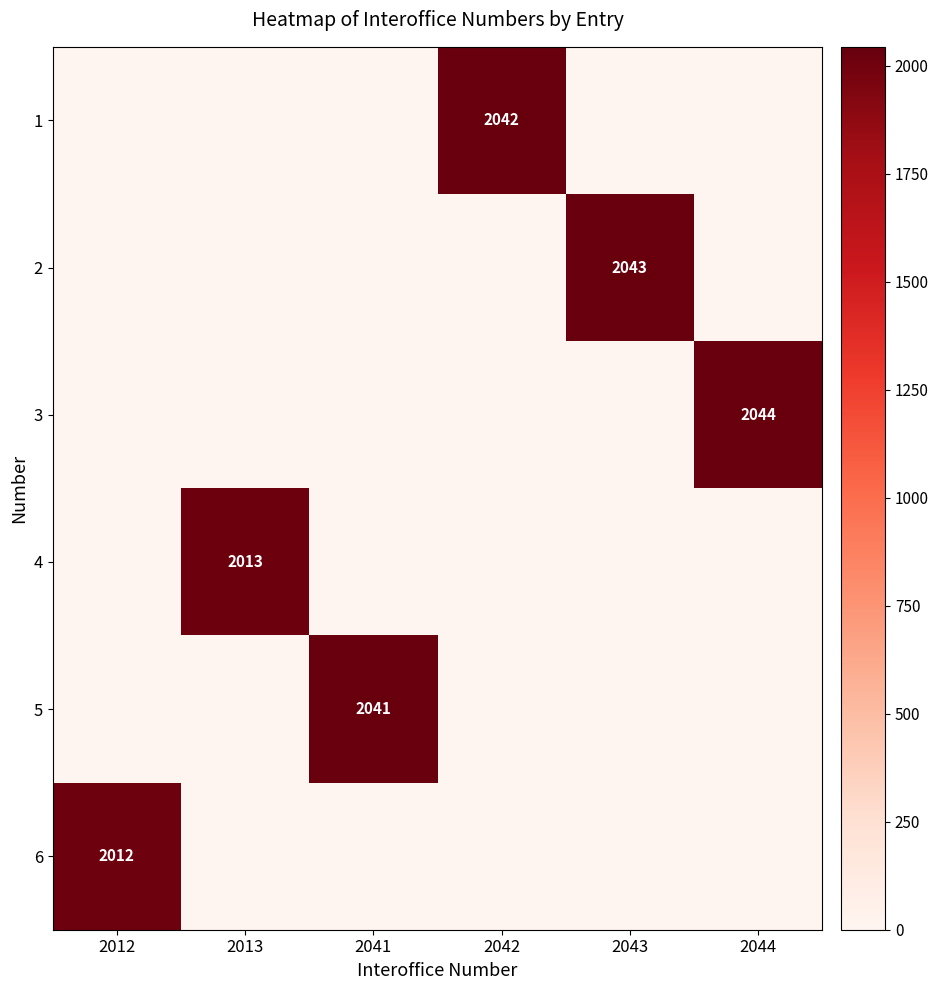

At which category is the sum across all series the highest?

2044